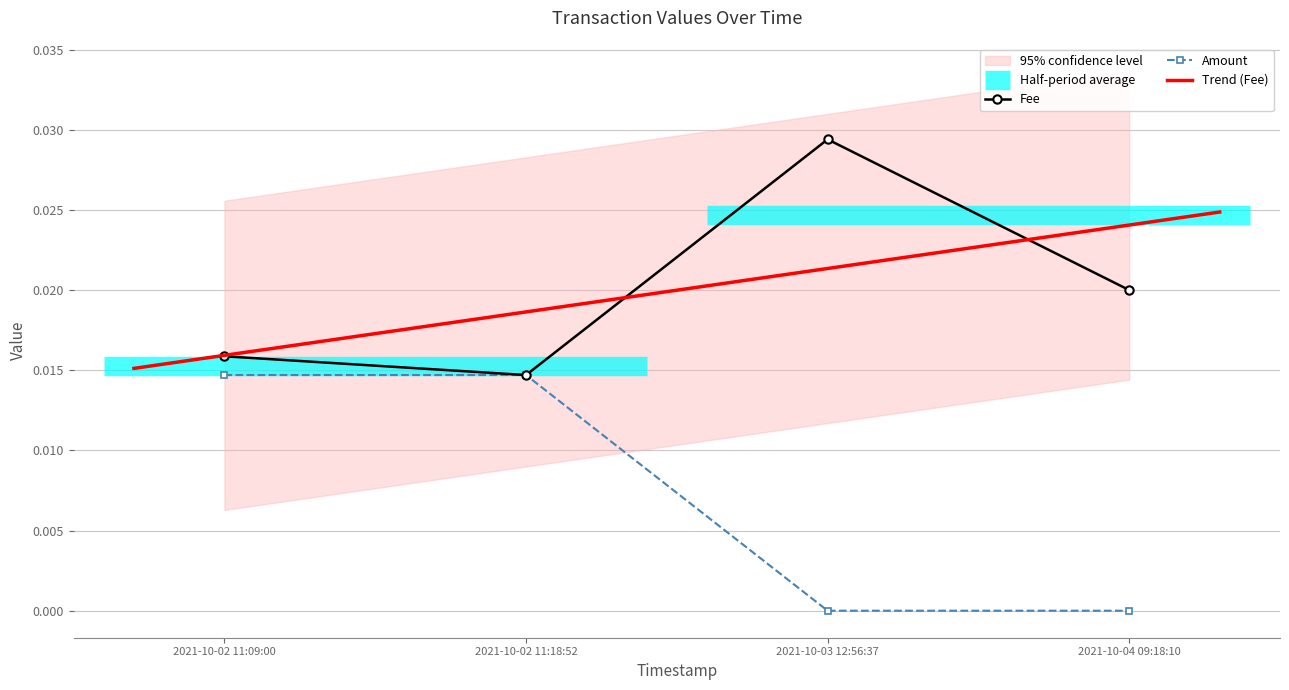

What is the label of the 3rd point from the right?

2021-10-02 11:18:52